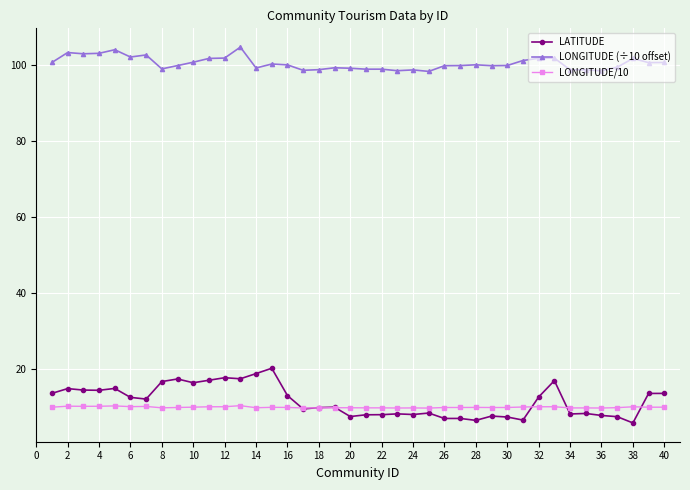

In LONGITUDE (÷10 offset), how many points are lower than both neighbors (excluding endpoints)?

11